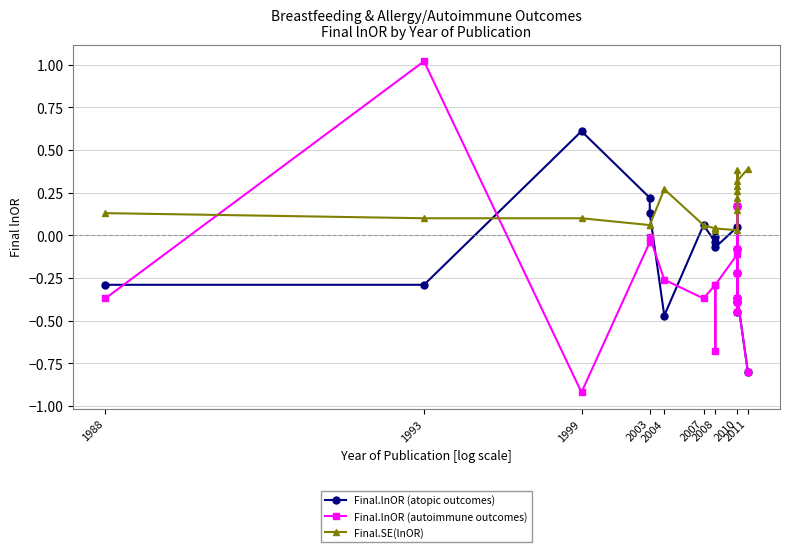

What is the difference between the second highest and minimum values in the Final.lnOR (atopic outcomes) series?

1.0